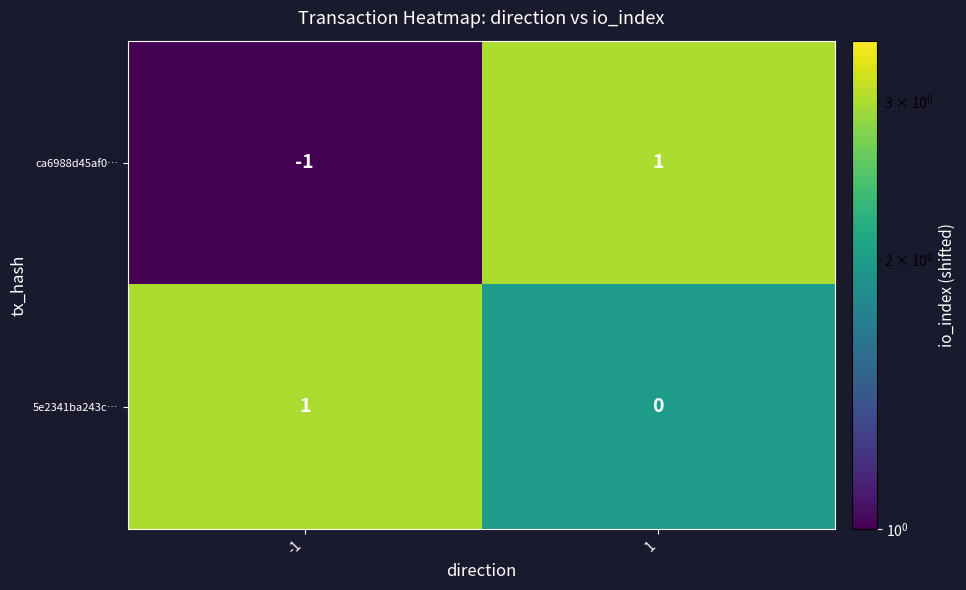

List the labels in order of ca6988d45af0… value, largest first.

1, -1